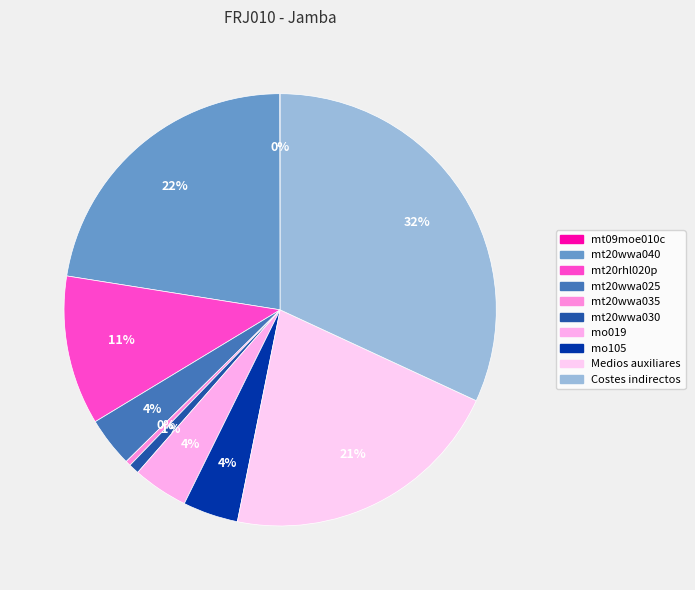

Rank the categories by value from highest to lowest.

Costes indirectos, mt20wwa040, Medios auxiliares, mt20rhl020p, mo019, mo105, mt20wwa025, mt20wwa030, mt20wwa035, mt09moe010c